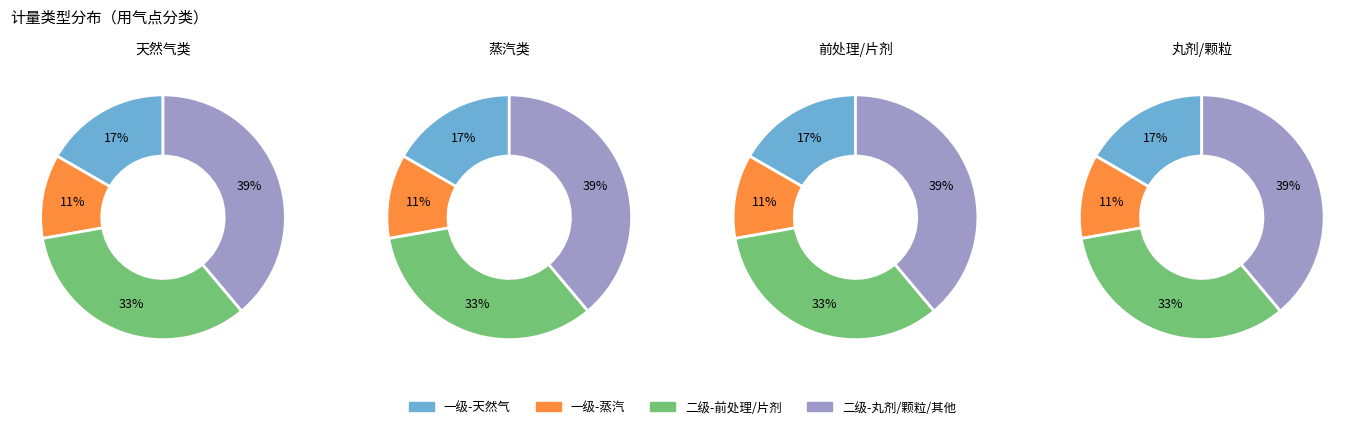

The 一级 slice represents 28% of the pie. True or false?

True